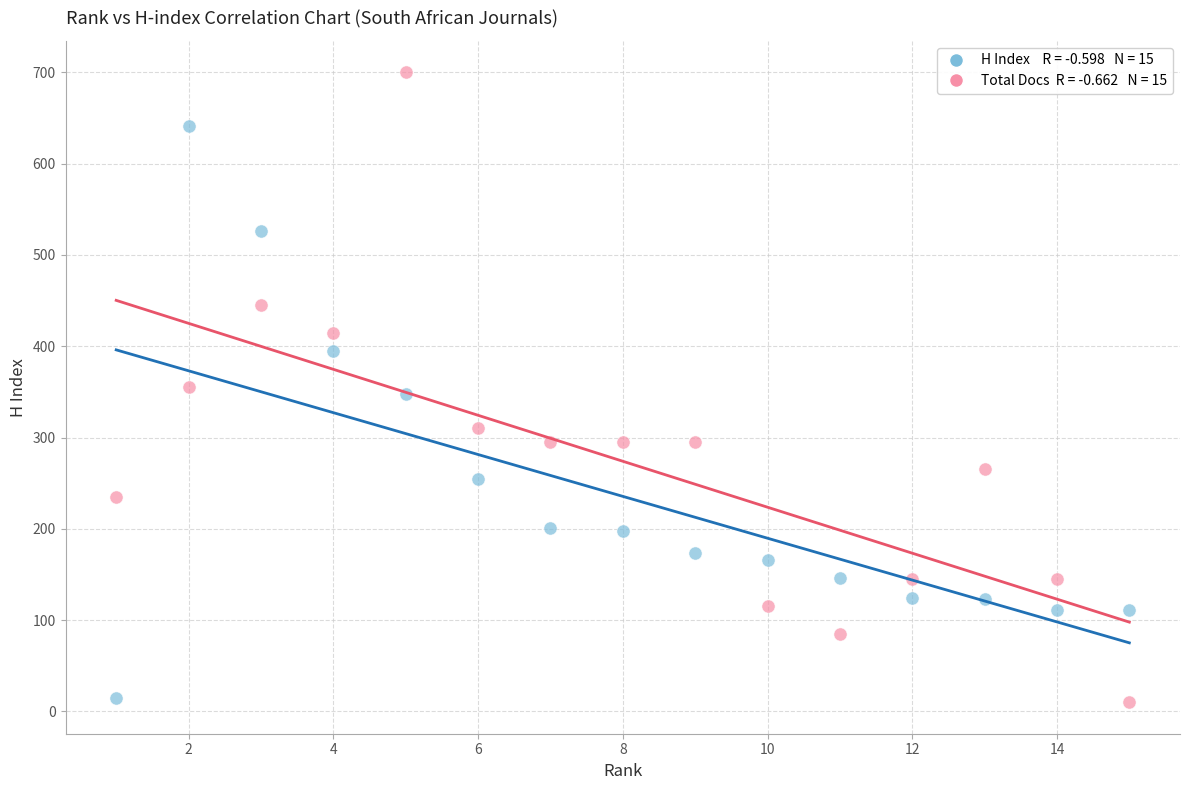

Across all data points, what is the range of Y values (max minus min)?

690